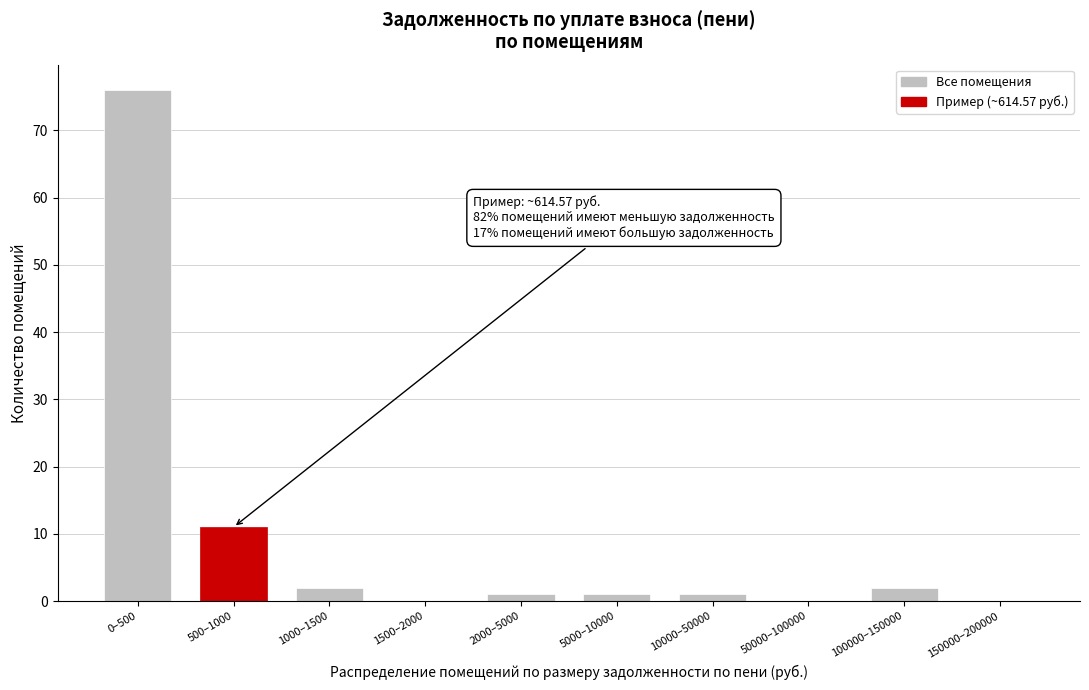

Reading left to right, what are all the values shown in this chart?

0–500=76	500–1000=11	1000–1500=2	1500–2000=0	2000–5000=1	5000–10000=1	10000–50000=1	50000–100000=0	100000–150000=2	150000–200000=0